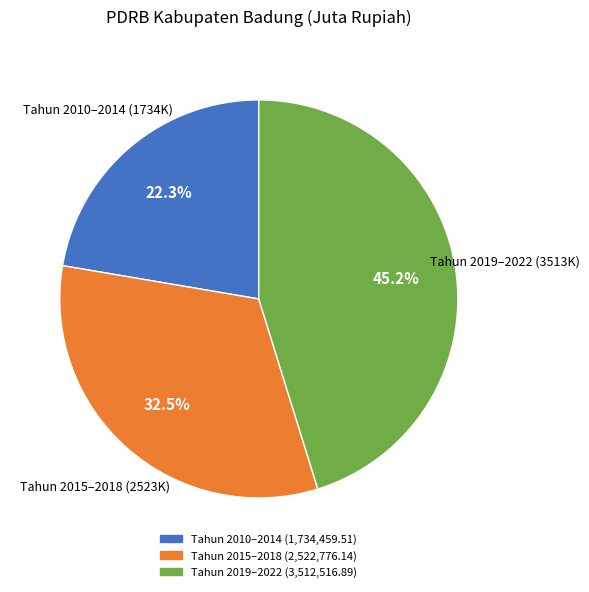

Does any single category account for the majority?

No